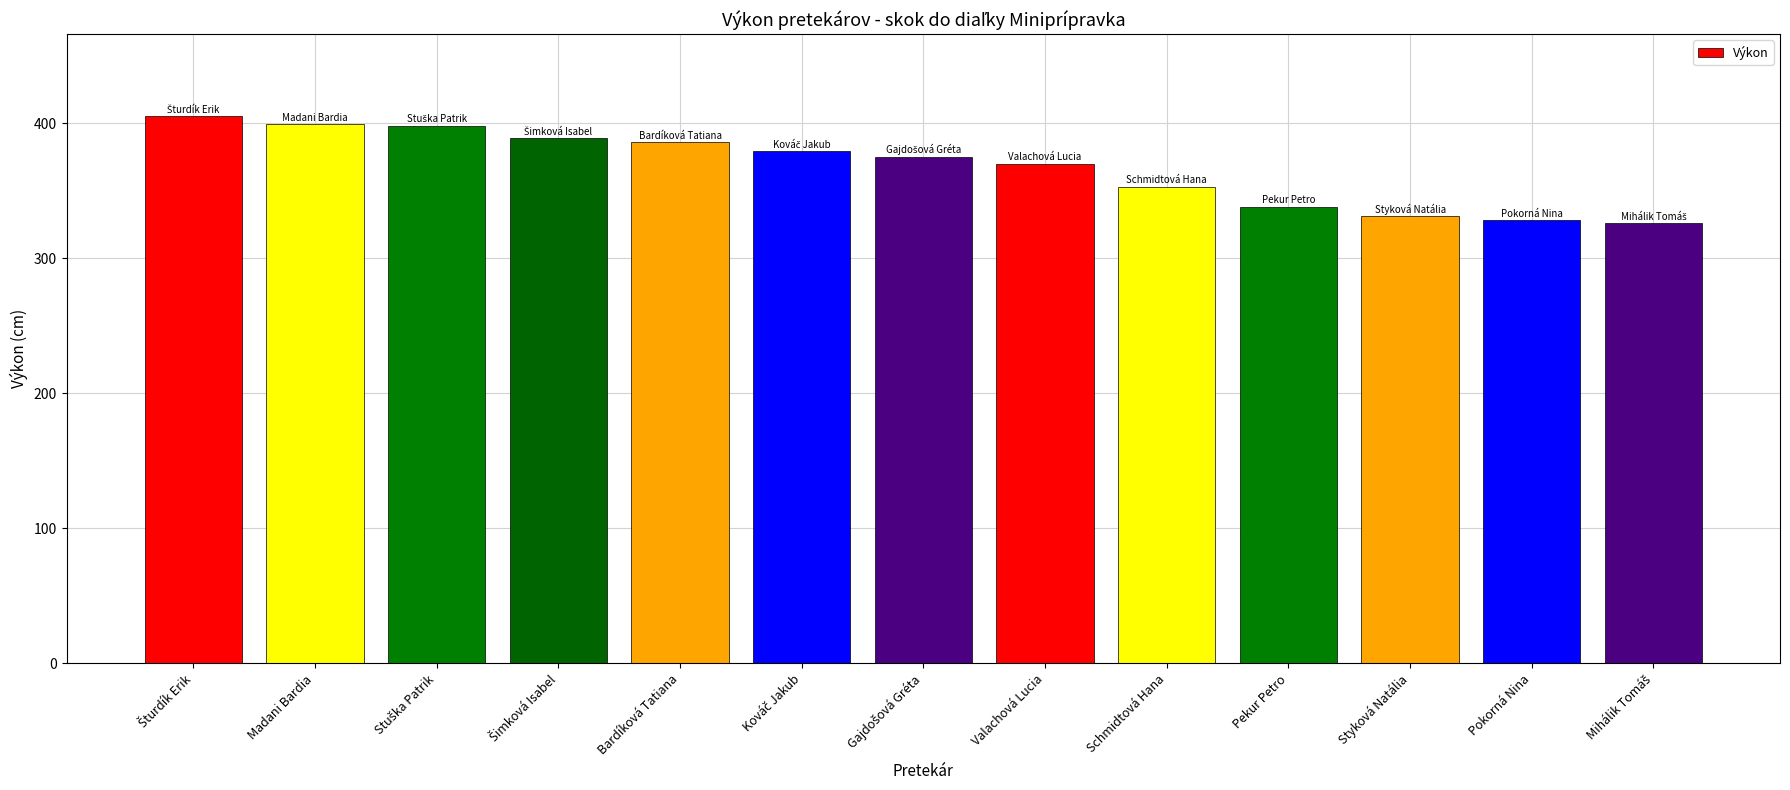

At which label is the value closest to 365?

Valachová Lucia